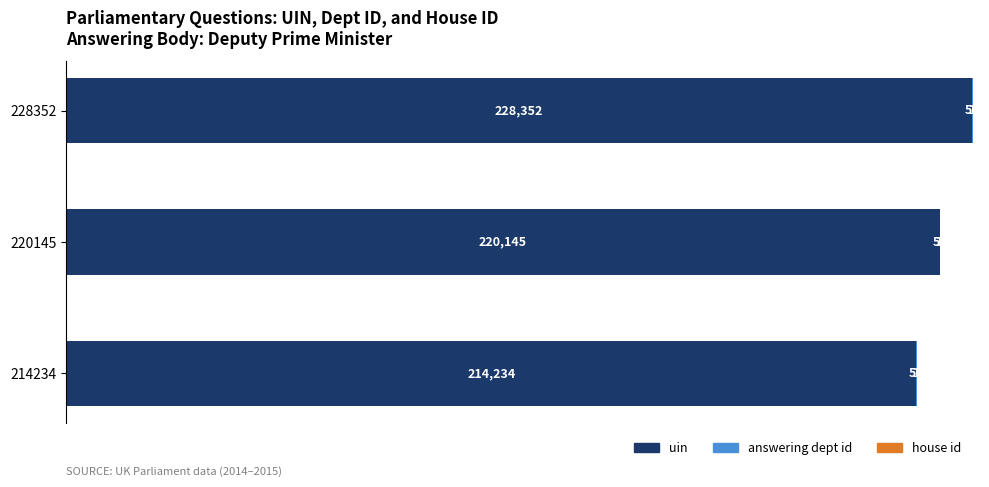

Count the uin values in the range 214234 to 228352.

3